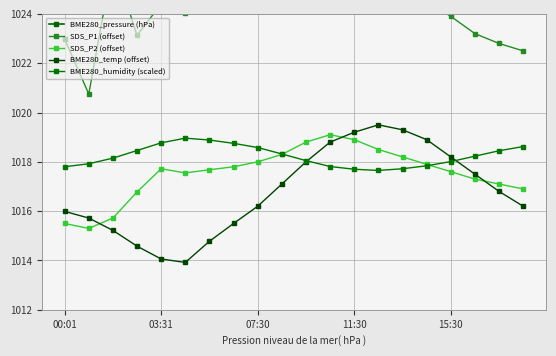

What is the value of the SDS_P1 (offset) point at the 6th from the left?

1024.0